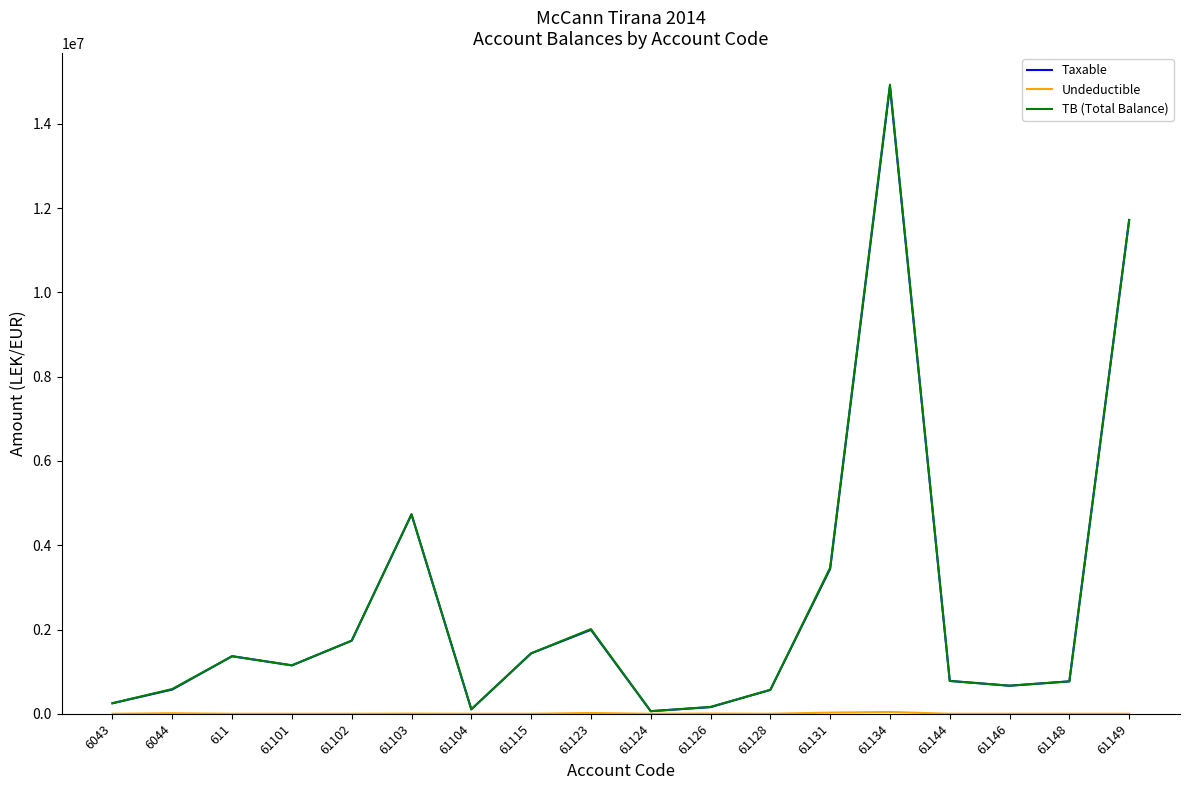

True or false: Taxable has more than 0 interior local peaks.

True